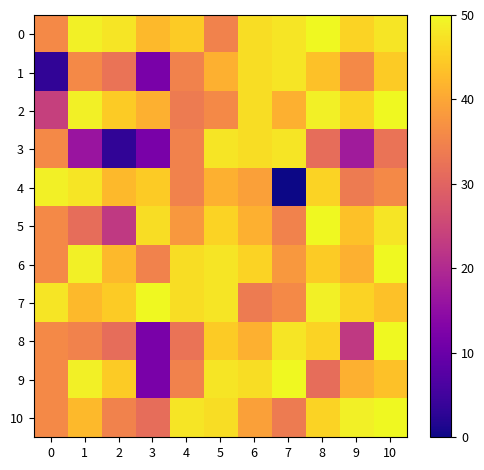

What is the total value across all series at 2?

391.3